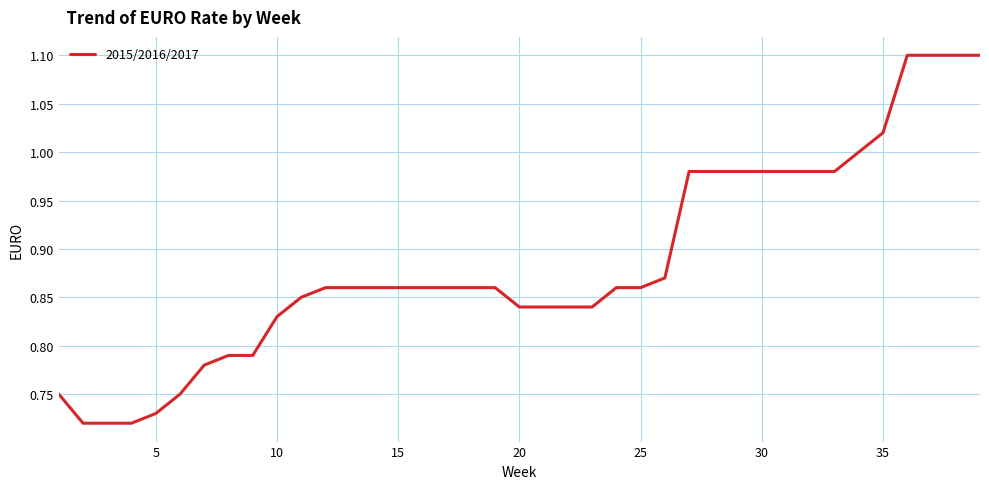

How many lines are shown in the chart?

1